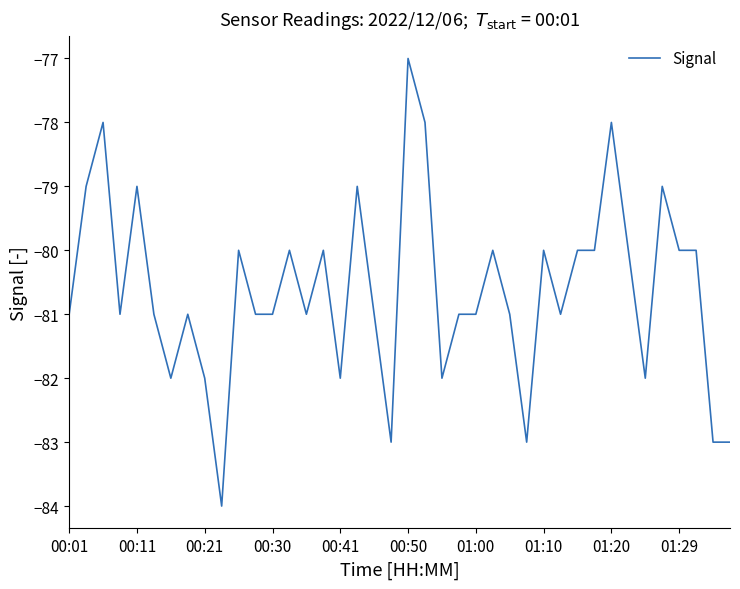

What is the difference between the maximum and minimum values?

7